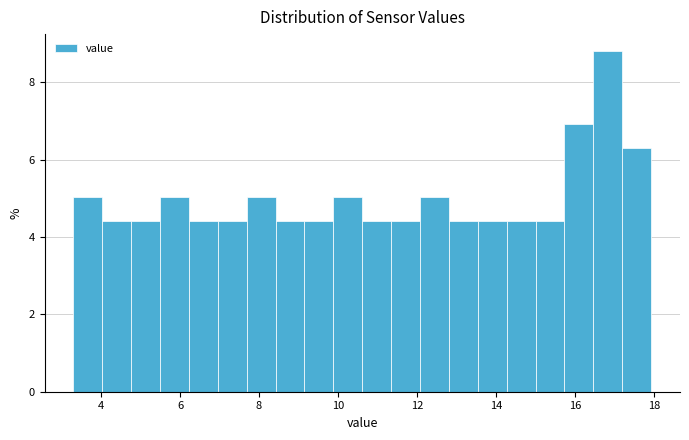

Around what value on the x-axis is the tallest bar? Give the approximate position of its centre, as read against the axis.

16.8